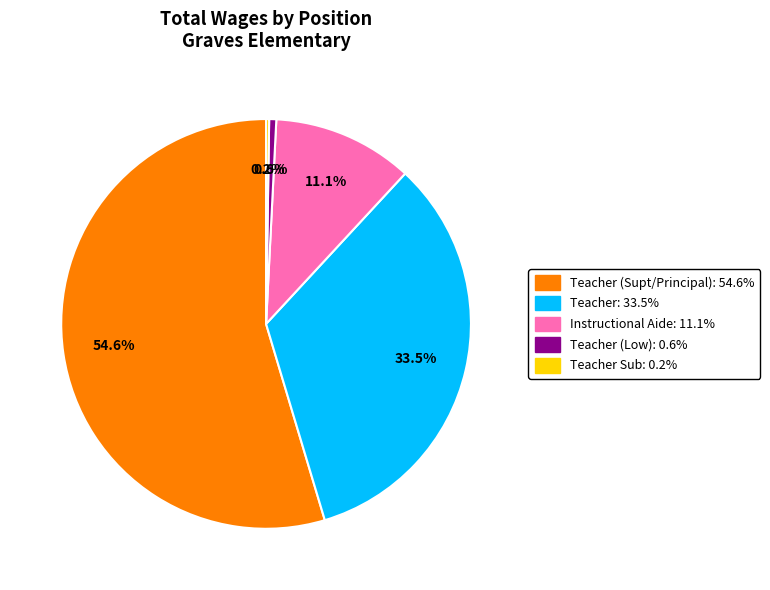

Is there any slice that represents more than half of the pie?

Yes